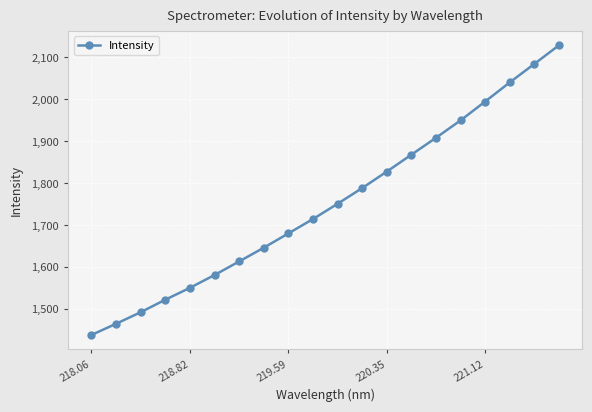

Does the chart display data point markers on the line(s)?

Yes